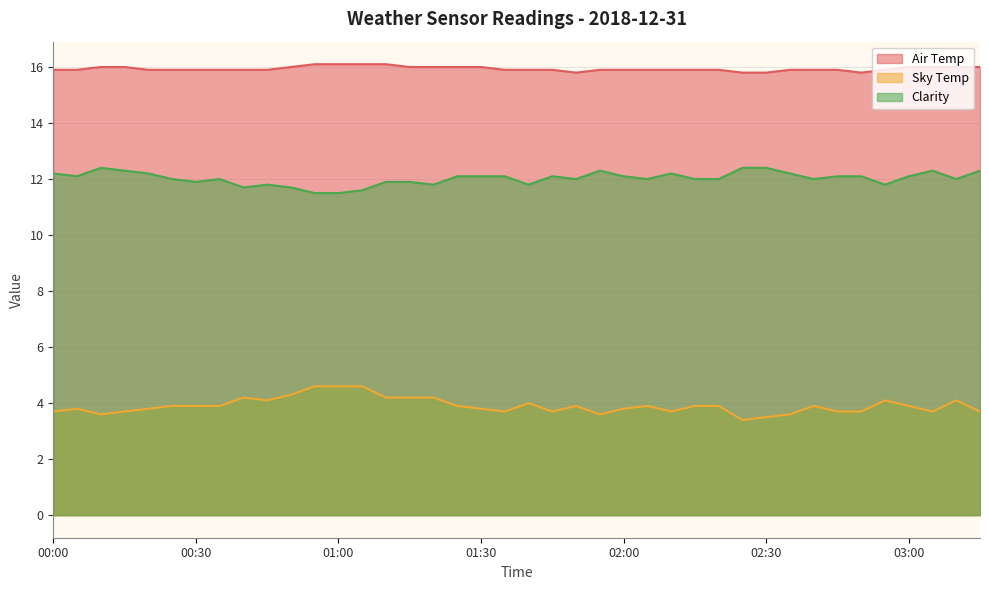

What is the sum of all Sky Temp values?

156.4